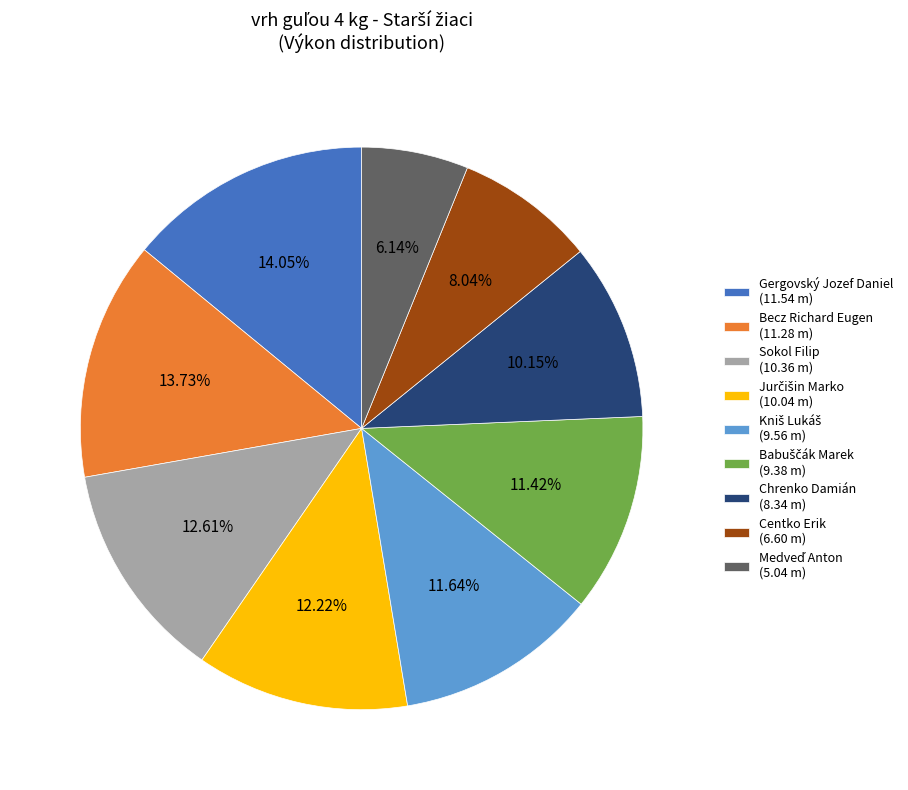

How many slices are in this pie chart?

9